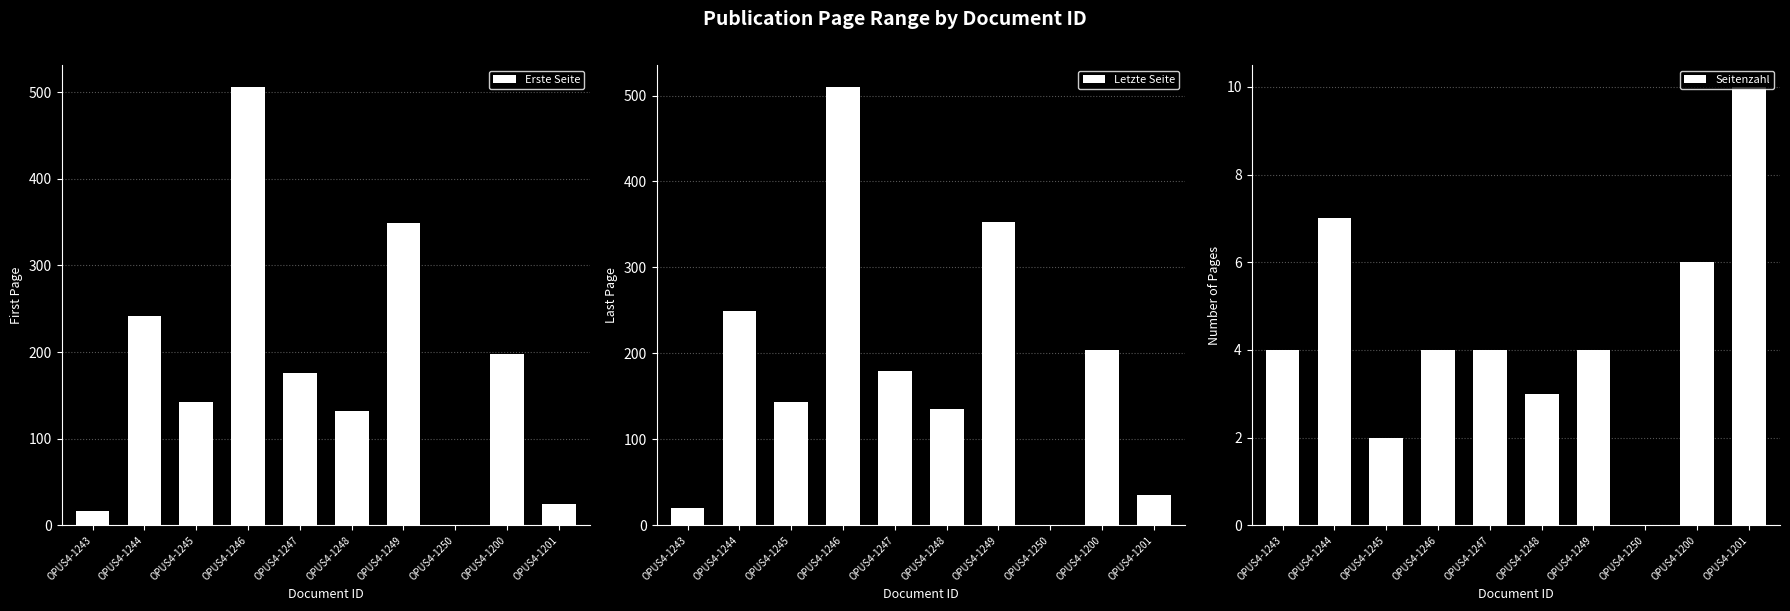

Reading left to right, extract all data points from this chart.

Erste Seite: OPUS4-1243=16	OPUS4-1244=242	OPUS4-1245=142	OPUS4-1246=506	OPUS4-1247=176	OPUS4-1248=132	OPUS4-1249=349	OPUS4-1250=0	OPUS4-1200=198	OPUS4-1201=25
Letzte Seite: OPUS4-1243=20	OPUS4-1244=249	OPUS4-1245=144	OPUS4-1246=510	OPUS4-1247=180	OPUS4-1248=135	OPUS4-1249=353	OPUS4-1250=0	OPUS4-1200=204	OPUS4-1201=35
Seitenzahl: OPUS4-1243=4	OPUS4-1244=7	OPUS4-1245=2	OPUS4-1246=4	OPUS4-1247=4	OPUS4-1248=3	OPUS4-1249=4	OPUS4-1250=0	OPUS4-1200=6	OPUS4-1201=10